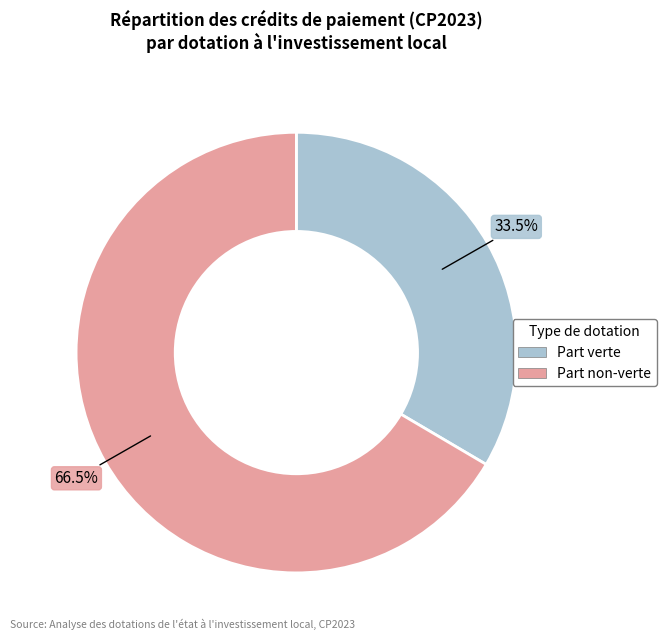

How many segments does this pie chart have?

2